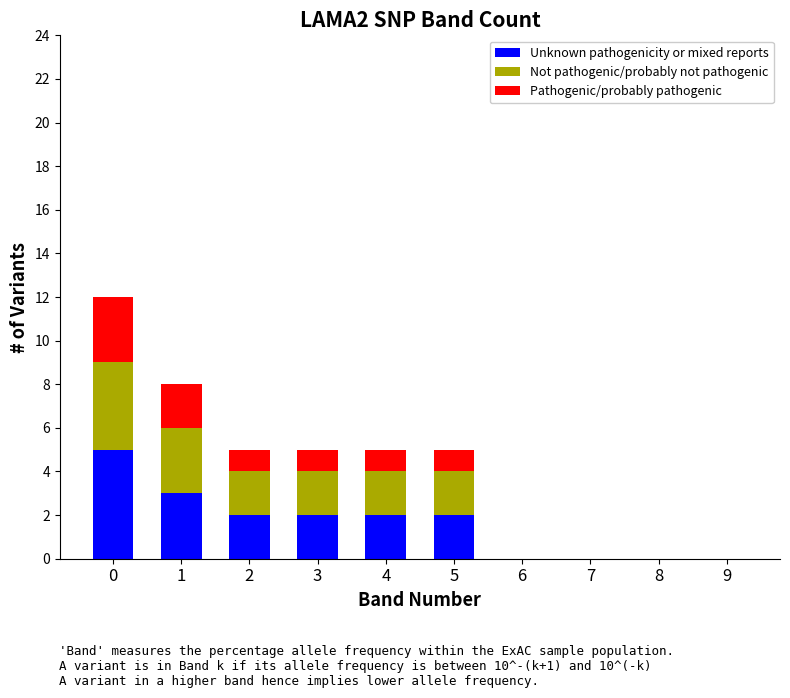

Is it true that Unknown pathogenicity or mixed reports equals 4 at 4?

False